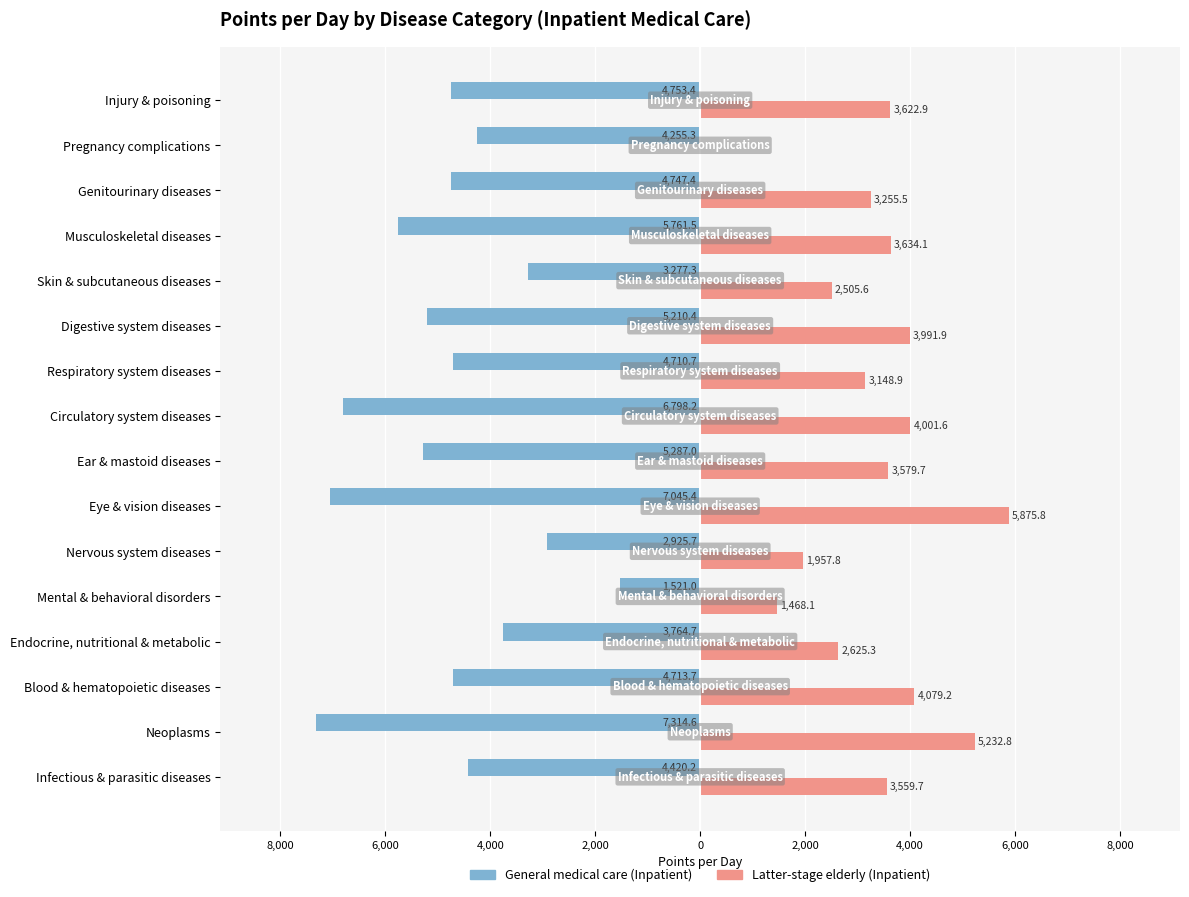

What are all the series names shown in the legend?

General medical care (Inpatient), Latter-stage elderly (Inpatient)